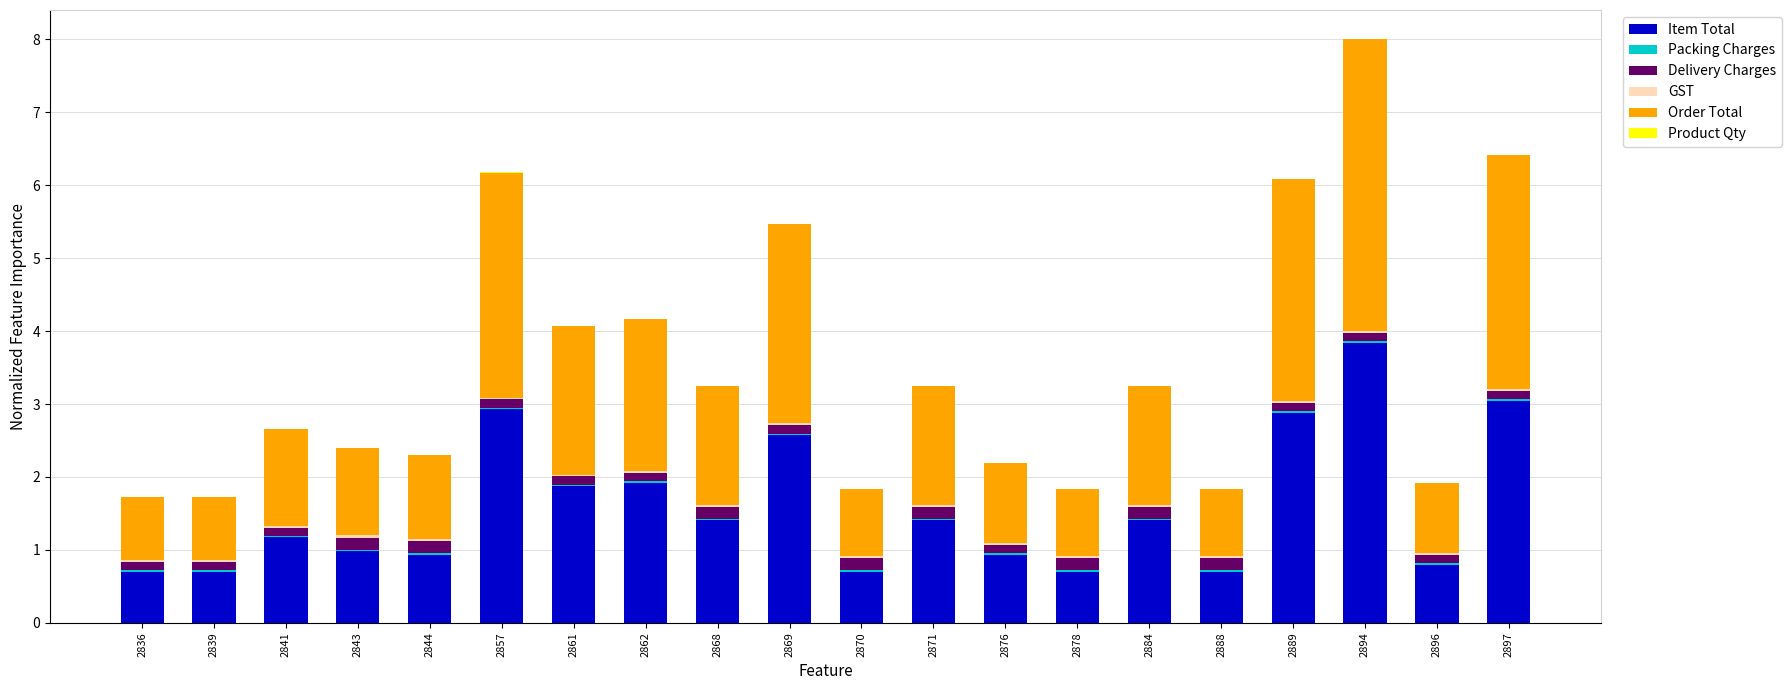

What is the highest value of the Item Total series?

3.8